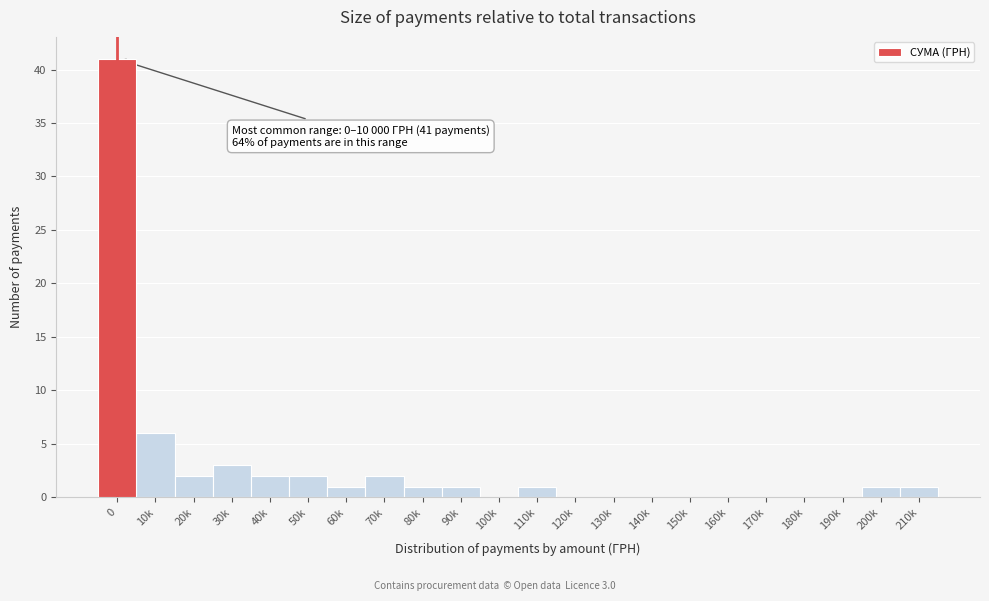

Reading left to right, transcribe all the data shown in this chart.

0=41	10k=6	20k=2	30k=3	40k=2	50k=2	60k=1	70k=2	80k=1	90k=1	100k=0	110k=1	120k=0	130k=0	140k=0	150k=0	160k=0	170k=0	180k=0	190k=0	200k=1	210k=1